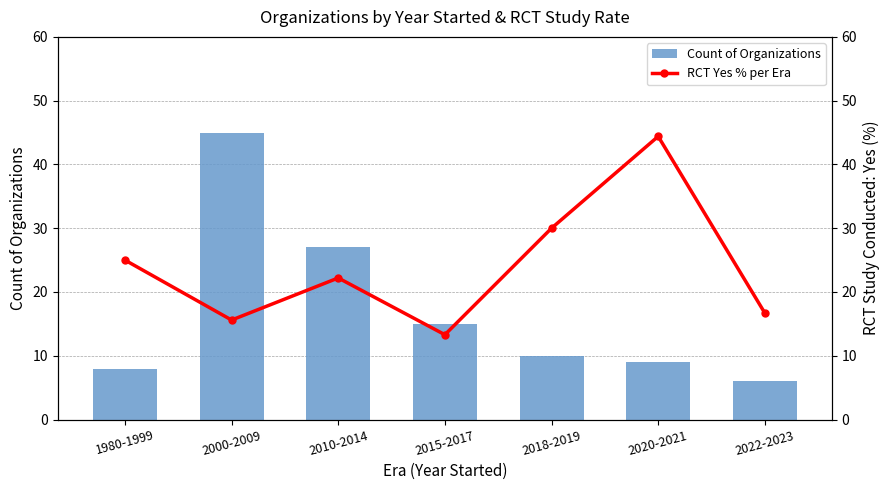

The value of Count of Organizations at 2018-2019 is 17. True or false?

False